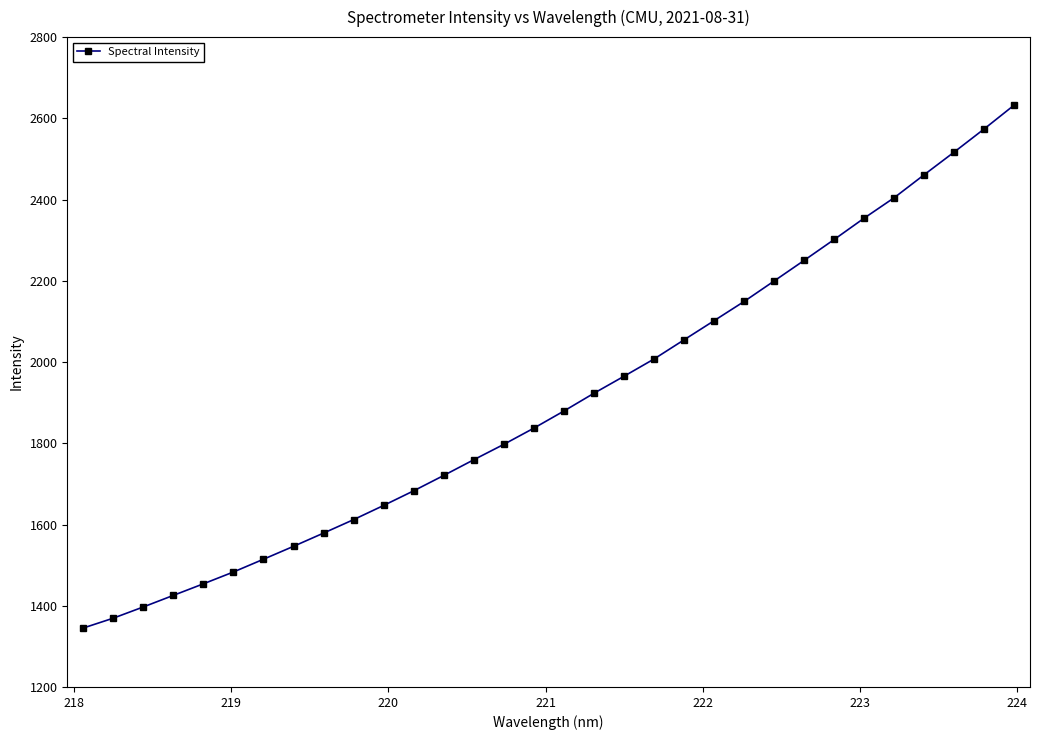

What is the maximum value shown in the chart?

2632.8